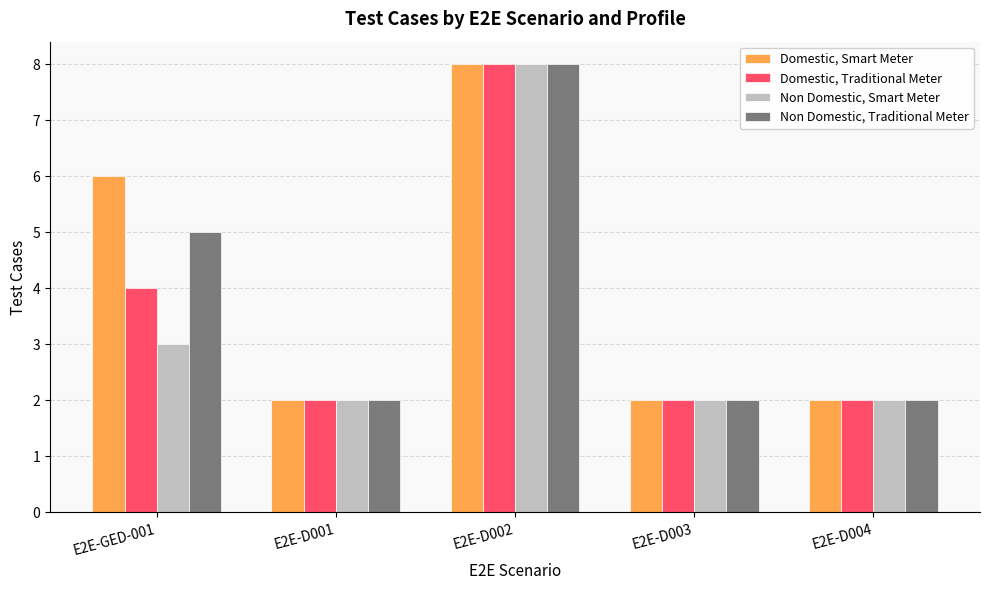

What is the difference between the second highest and minimum values in the Domestic, Traditional Meter series?

2